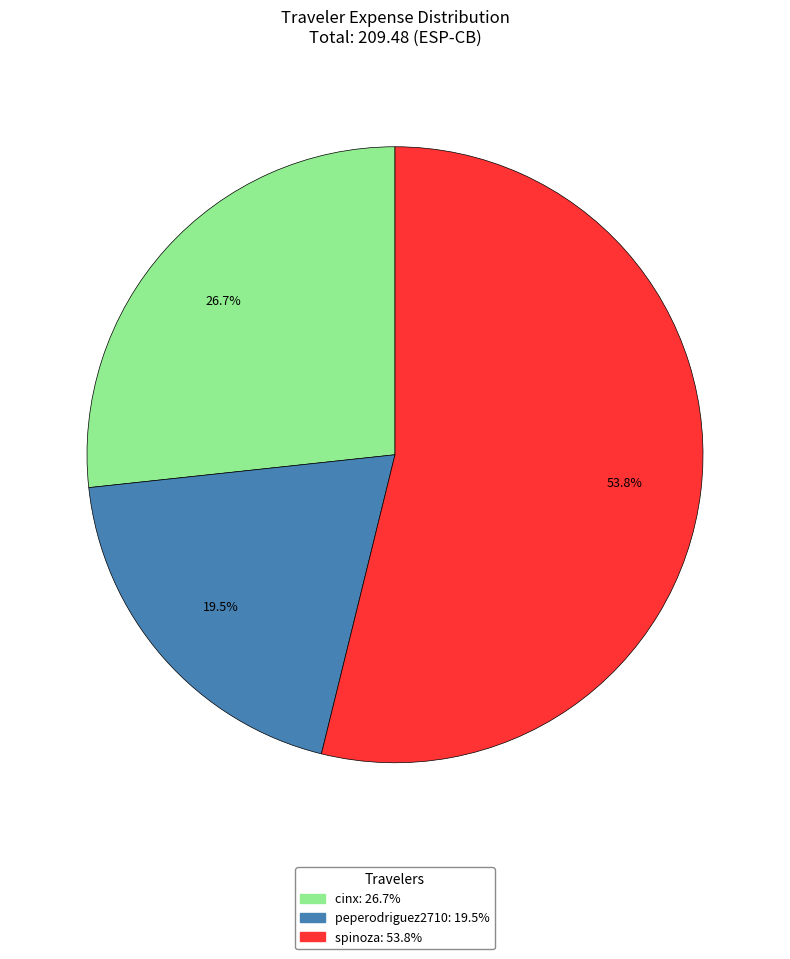

Between peperodriguez2710 and cinx, which is larger?

cinx